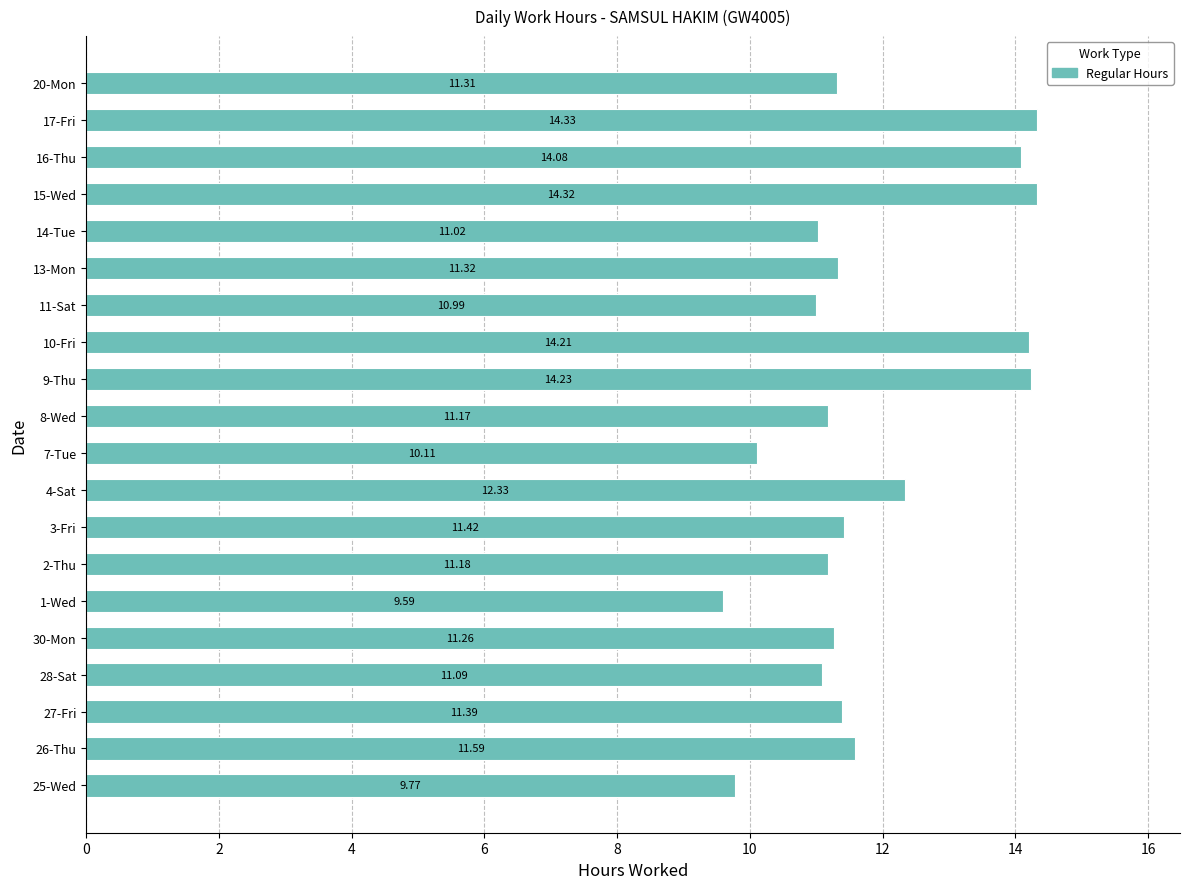

What is the ratio of the value at 27-Fri to the value at 28-Sat?

1.0